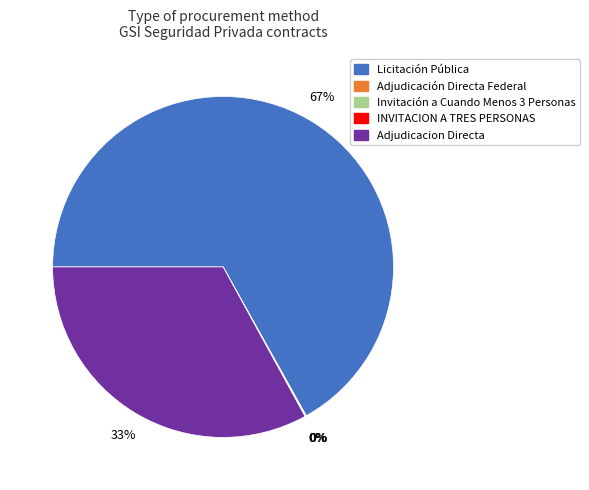

What is the ratio of the value at Adjudicacion Directa to the value at Licitación Pública?

0.5